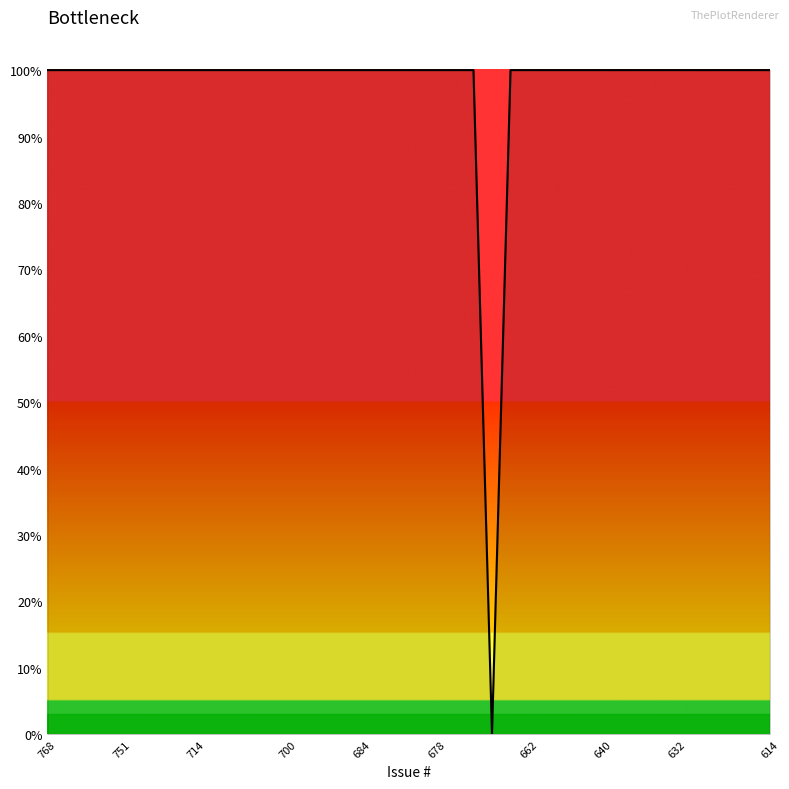

What is the difference between the maximum and minimum values?

100